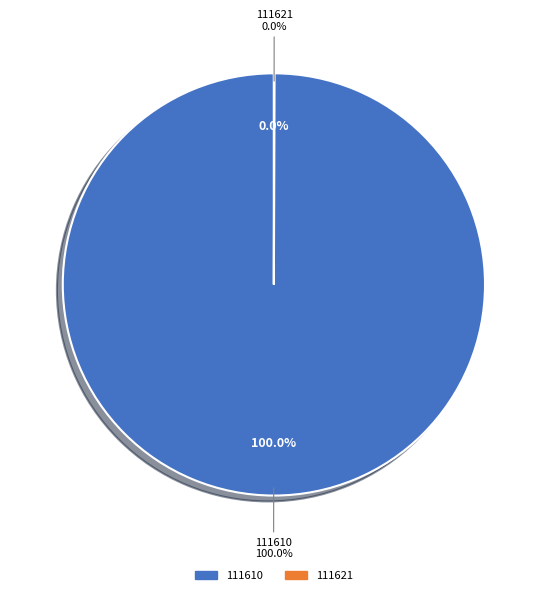

Which has a higher value, 111621 or 111610?

111610